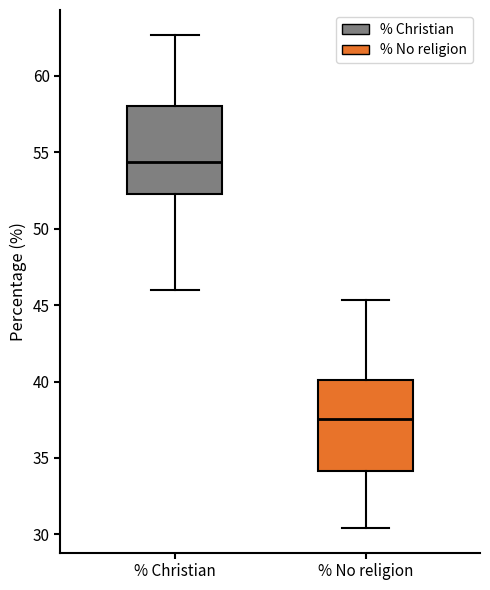

Reading left to right, transcribe this box plot: for each box, give where its median line is, the range the box spans, and where its two whiskers end, as read against the y-axis. The values are not printed on the chart, so give them approximately, as read against the axis.

% Christian: median 54.5, box 52.0 to 58.0, whiskers 46.0 to 62.5
% No religion: median 37.5, box 34.0 to 40.0, whiskers 30.5 to 45.5